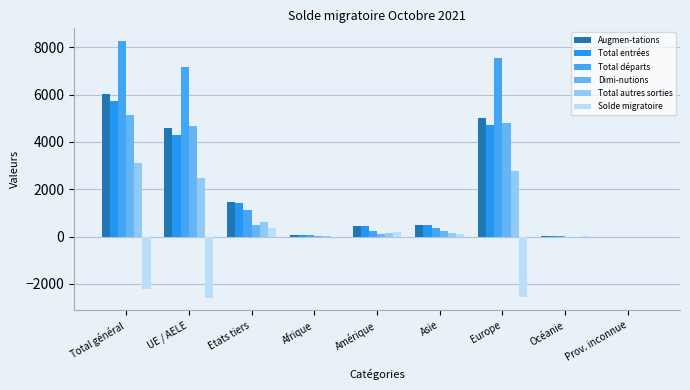

At which label does Solde migratoire reach its minimum?

UE / AELE